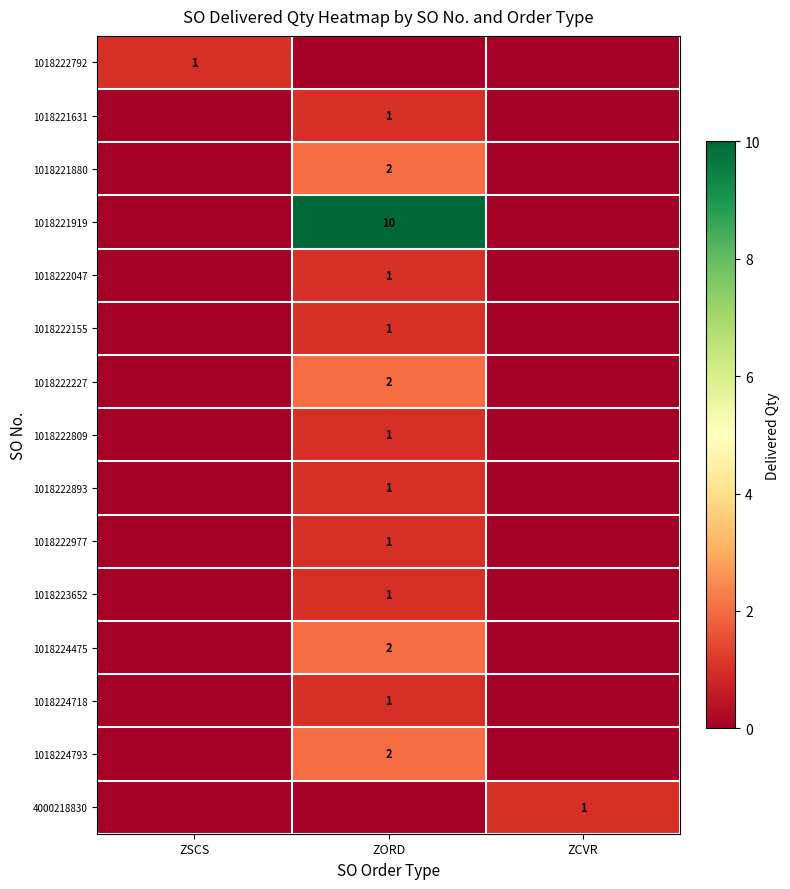

True or false: 1018221631 has a value of 0 at ZORD.

False